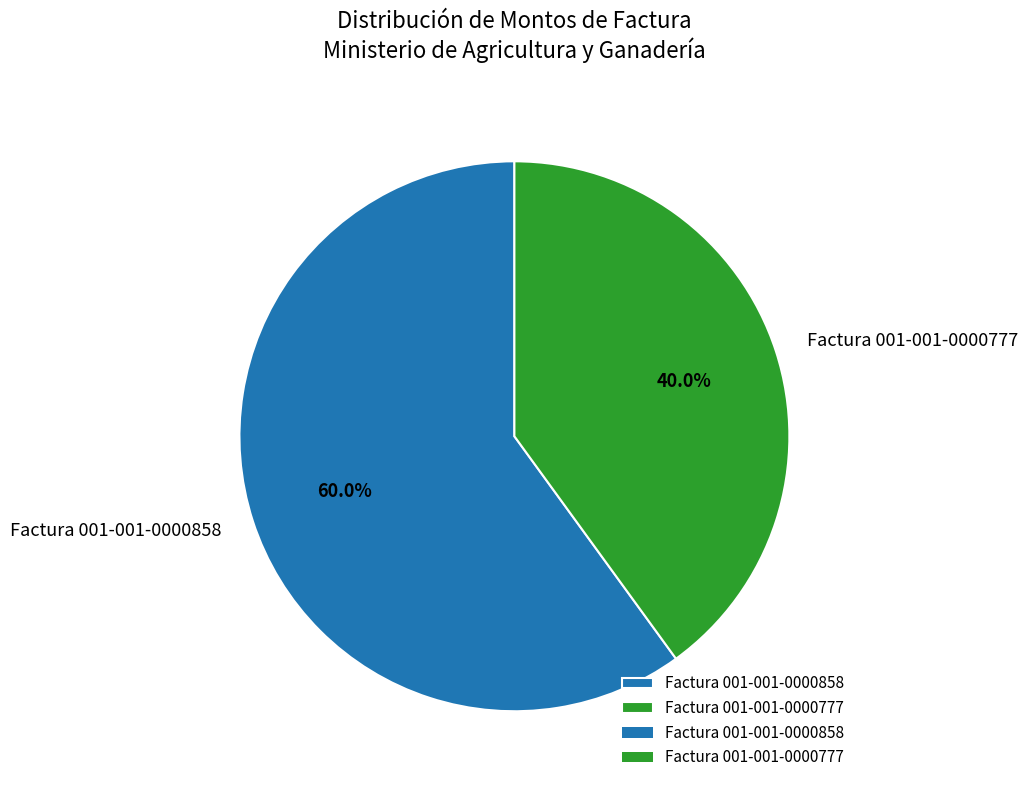

How many slices are in this pie chart?

2